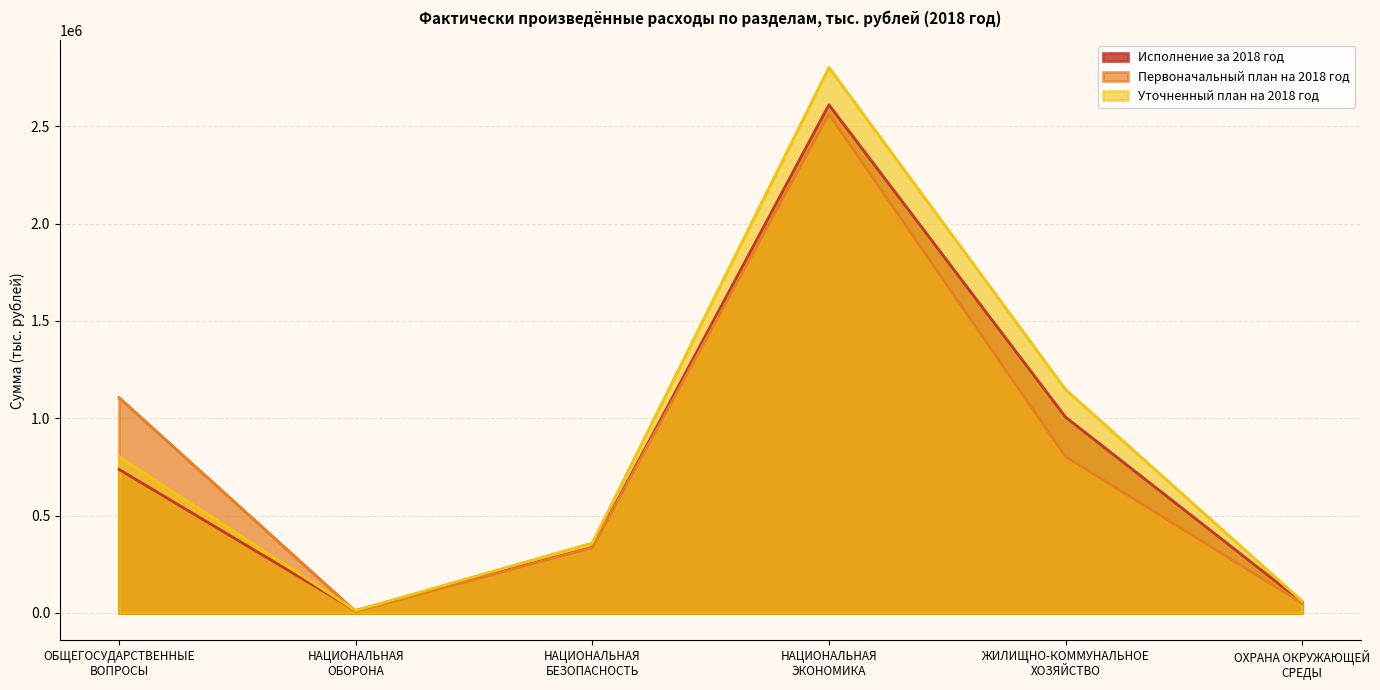

How many lines are shown in the chart?

3